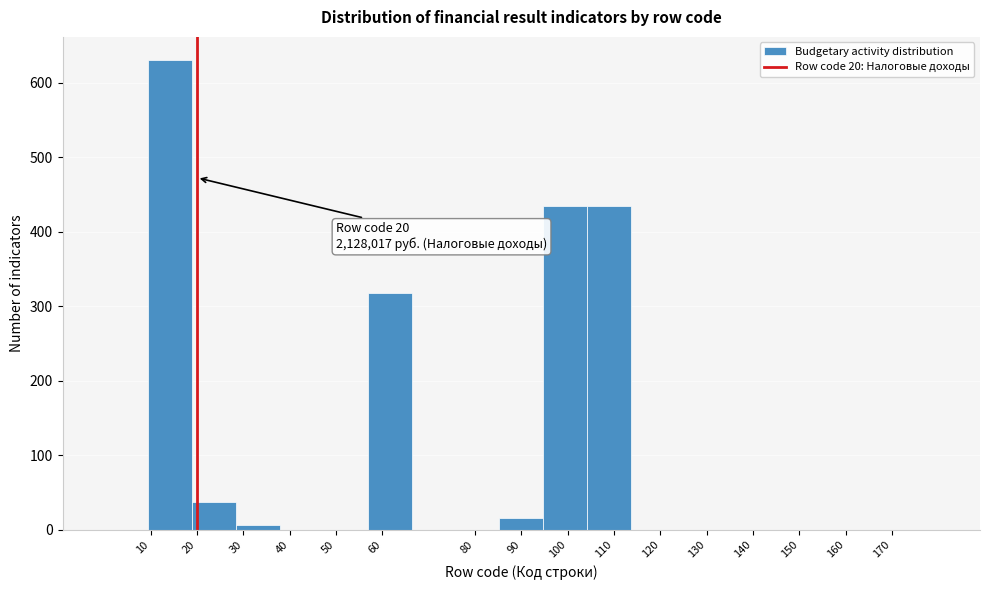

Over which range of the x-axis is the bar tallest?

9 to 19